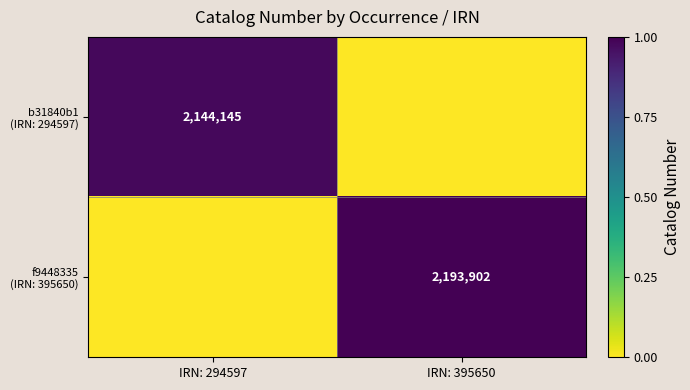

How many values in f9448335 (IRN: 395650) are above zero?

1